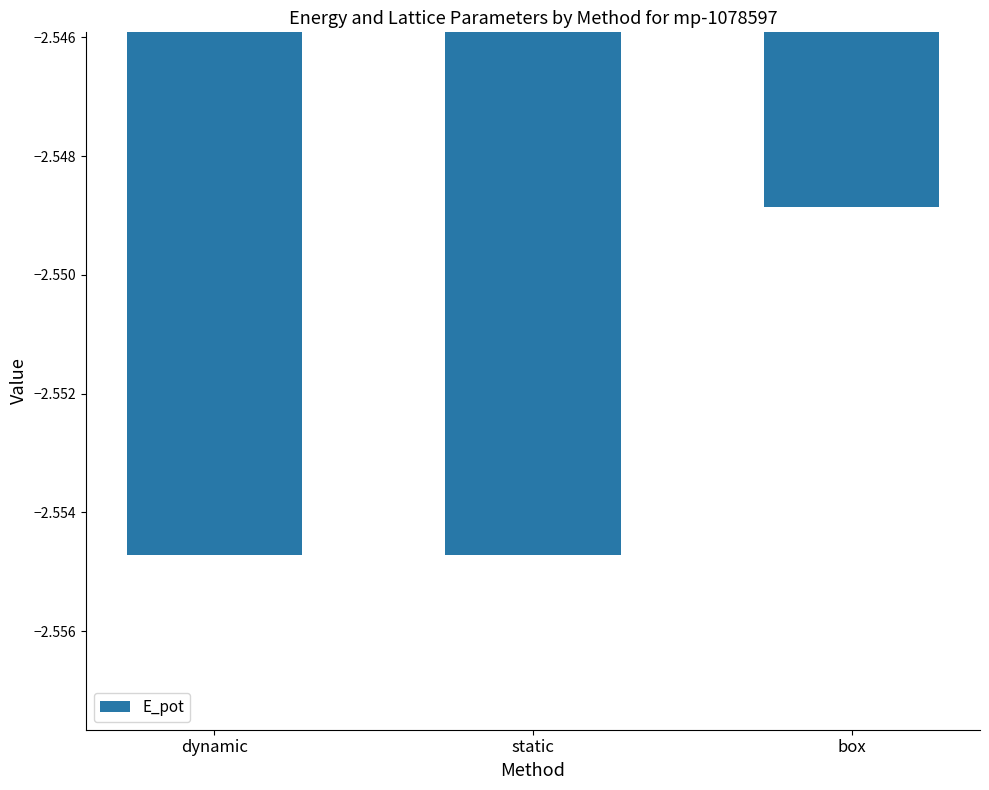

Which label corresponds to the largest value in the chart?

box